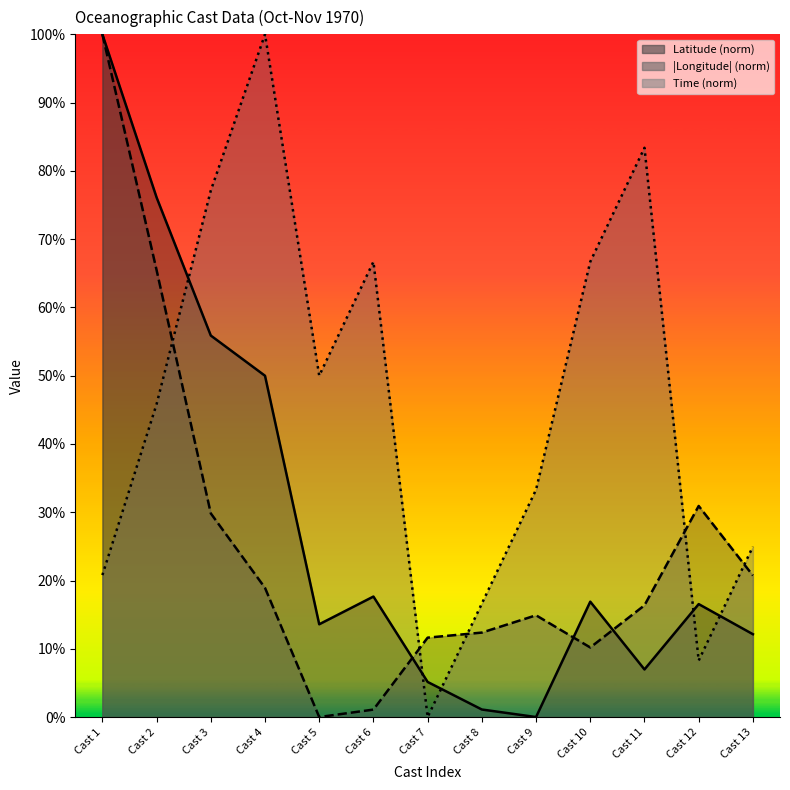

Reading right to left, transcribe all the data shown in this chart.

Latitude: Cast 13=12.1	Cast 12=16.5	Cast 11=7.0	Cast 10=16.9	Cast 9=0.0	Cast 8=1.1	Cast 7=5.1	Cast 6=17.6	Cast 5=13.6	Cast 4=50.0	Cast 3=55.9	Cast 2=76.1	Cast 1=100.0
Longitude: Cast 13=20.7	Cast 12=30.9	Cast 11=16.4	Cast 10=10.2	Cast 9=14.9	Cast 8=12.4	Cast 7=11.6	Cast 6=1.1	Cast 5=0.0	Cast 4=18.9	Cast 3=29.8	Cast 2=65.5	Cast 1=100.0
Time: Cast 13=25.0	Cast 12=8.3	Cast 11=83.4	Cast 10=66.7	Cast 9=33.3	Cast 8=16.6	Cast 7=0.0	Cast 6=66.7	Cast 5=50.0	Cast 4=100.0	Cast 3=77.1	Cast 2=45.8	Cast 1=20.8